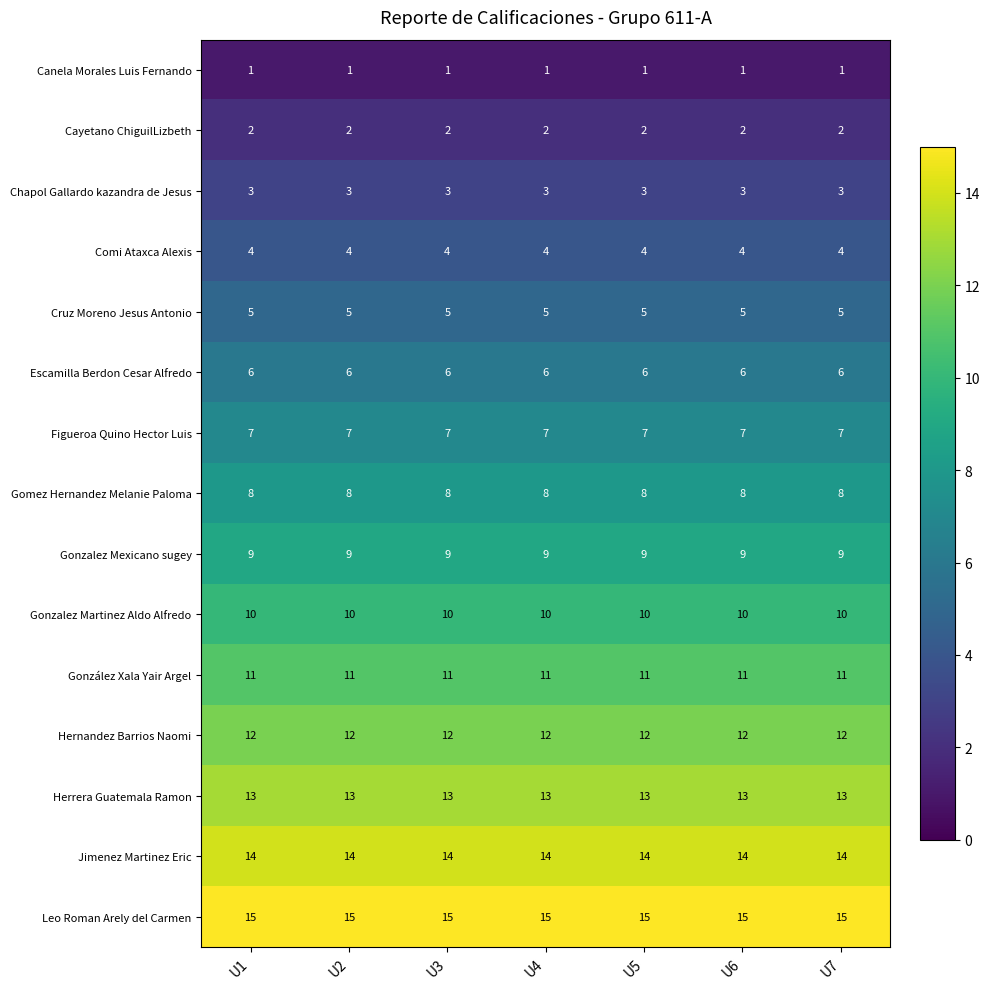

What is the spread (max minus min) of values at U1?

14